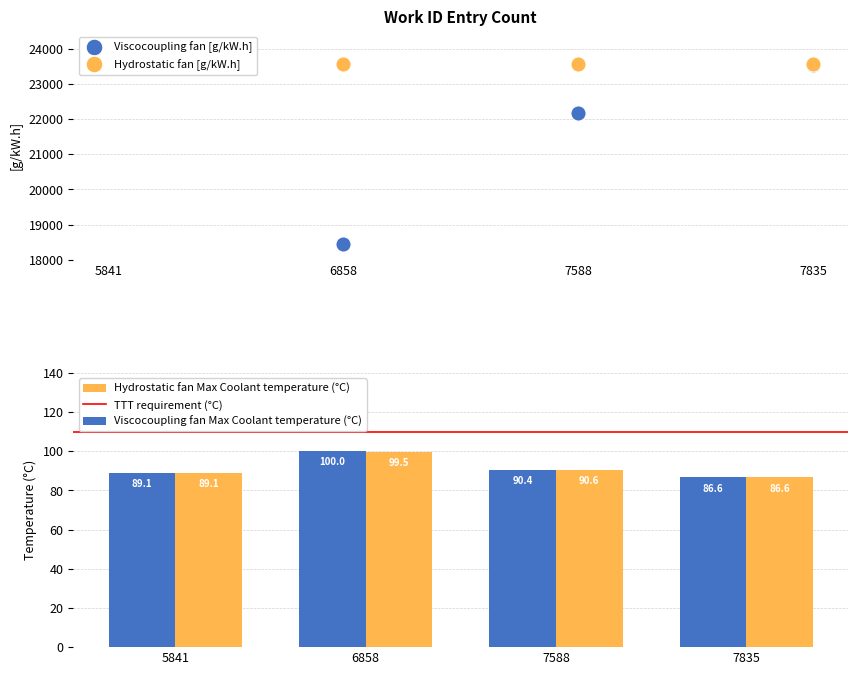

Which series contains the lowest Y value?

Viscocoupling fan [g/kW.h]